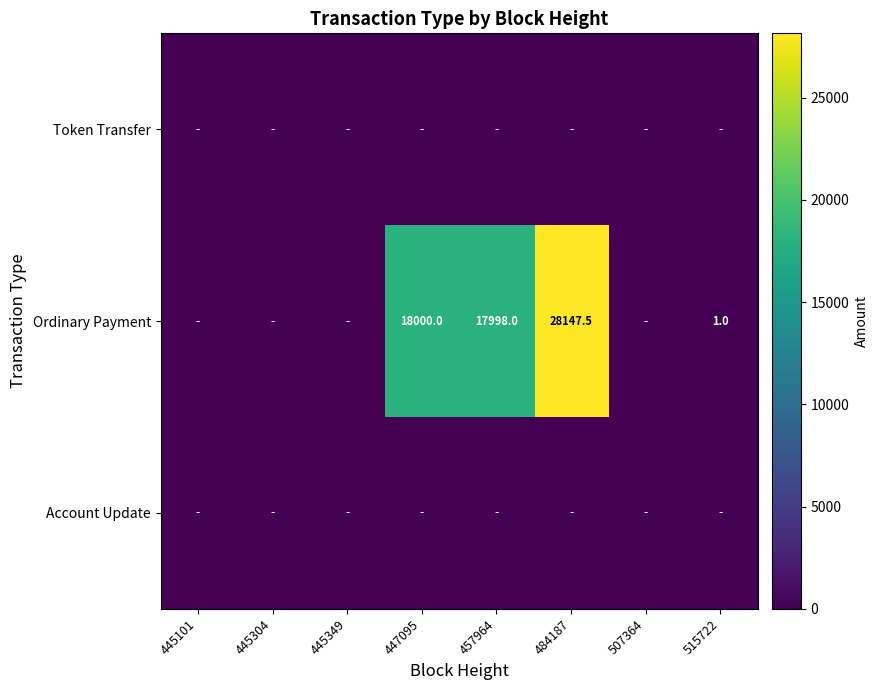

What is the sum of the Ordinary Payment values at 457964 and 447095?

35998.0